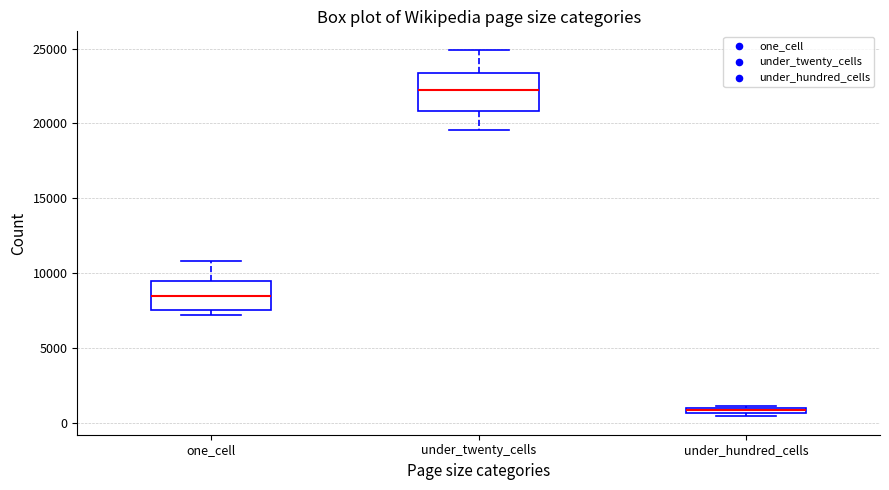

Which box has the lowest median line?

under_hundred_cells